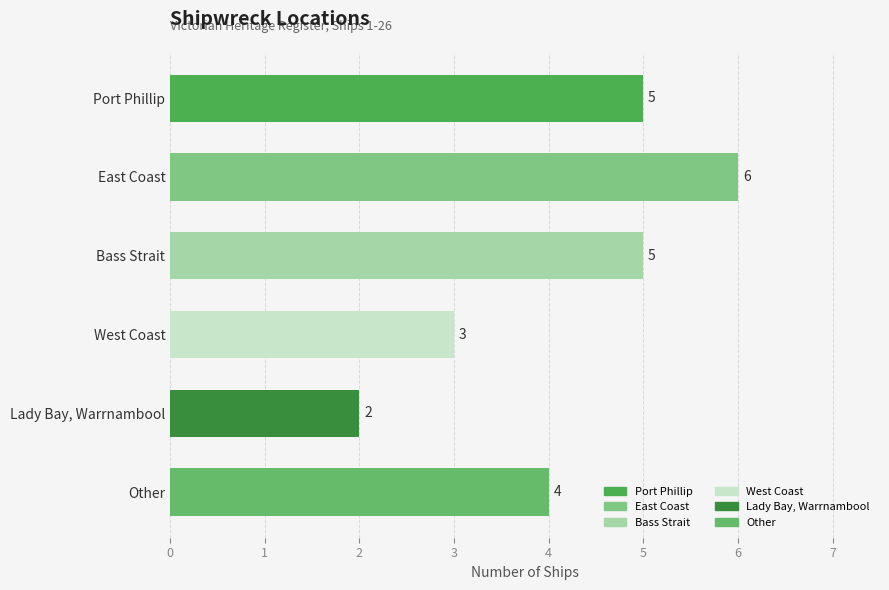

Is it true that the value at West Coast is 3?

True